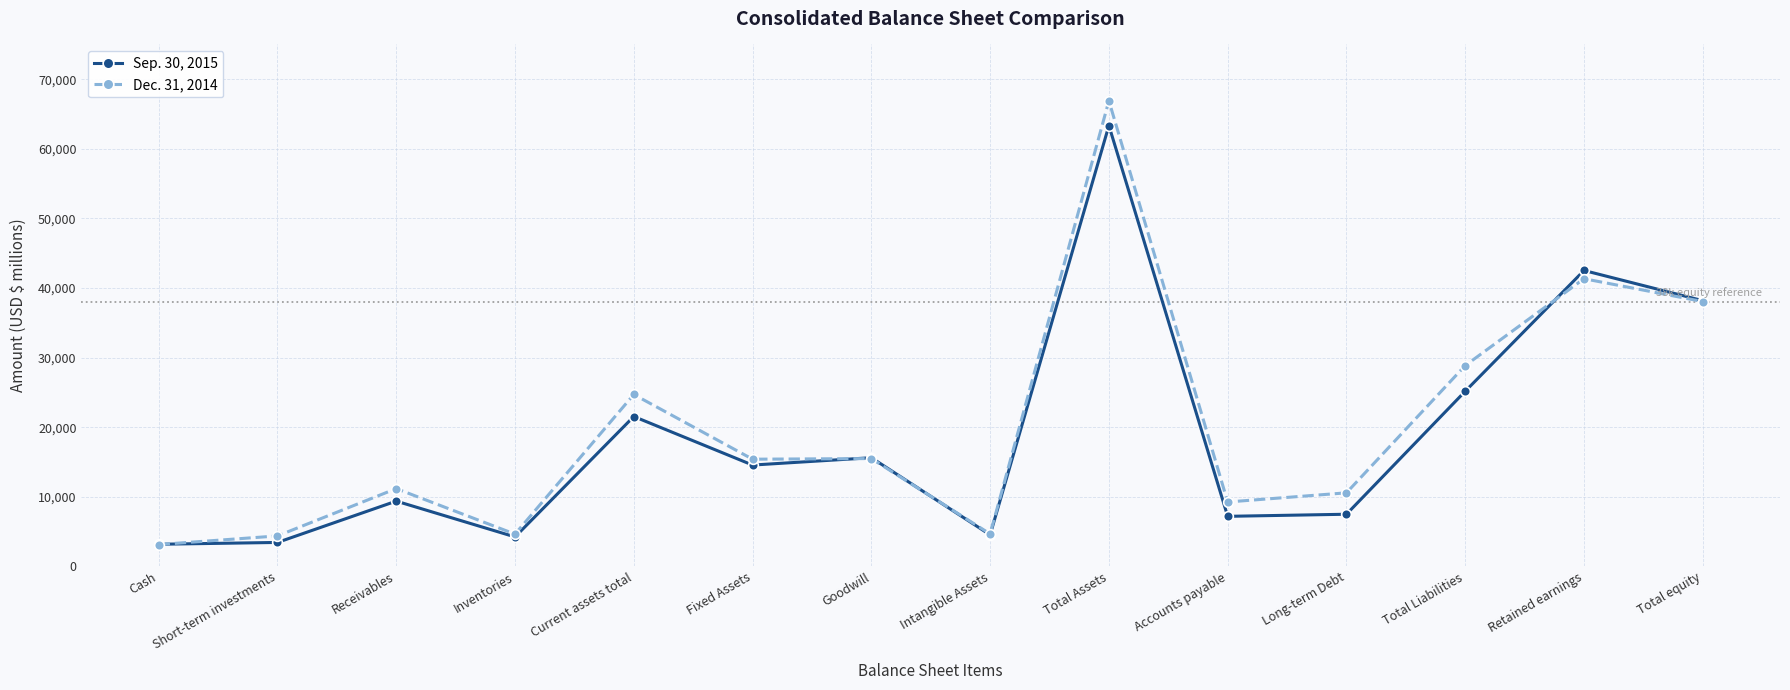

What position from the right is Total Liabilities?

3